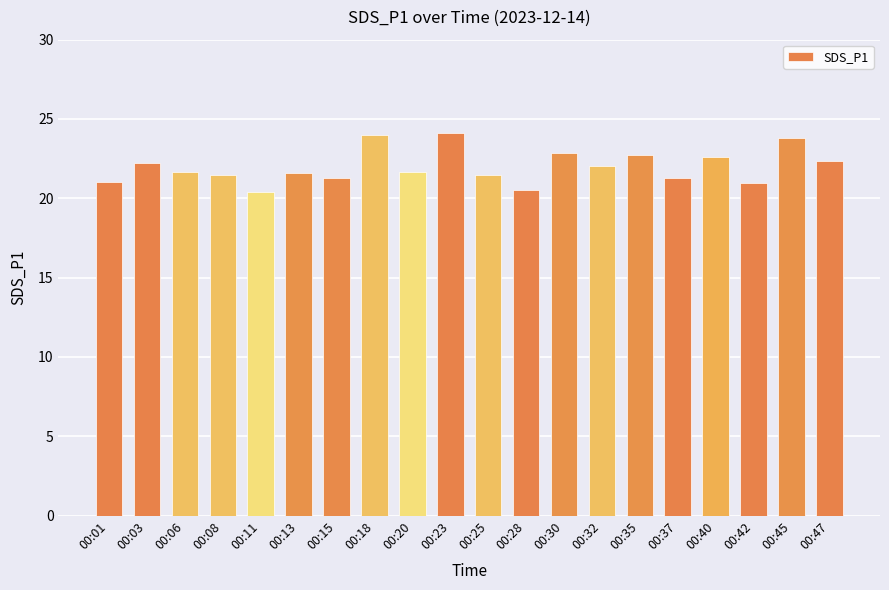

What is the value of the 12th bar from the left?

20.5